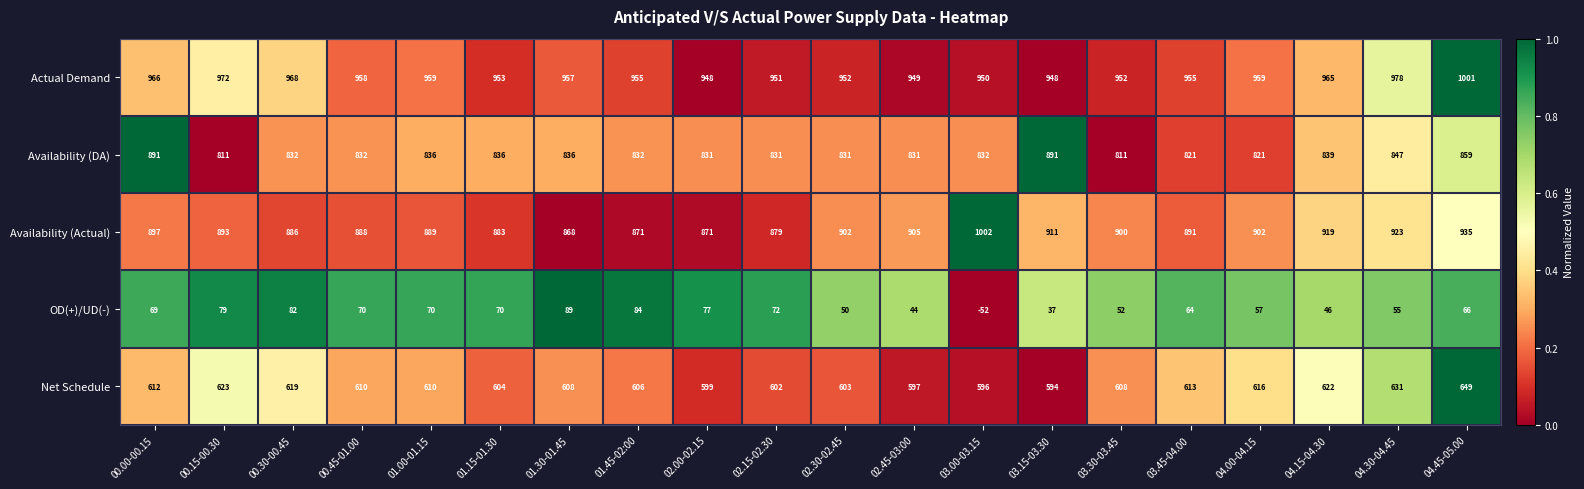

At which category is the sum across all series the highest?

04.45-05.00